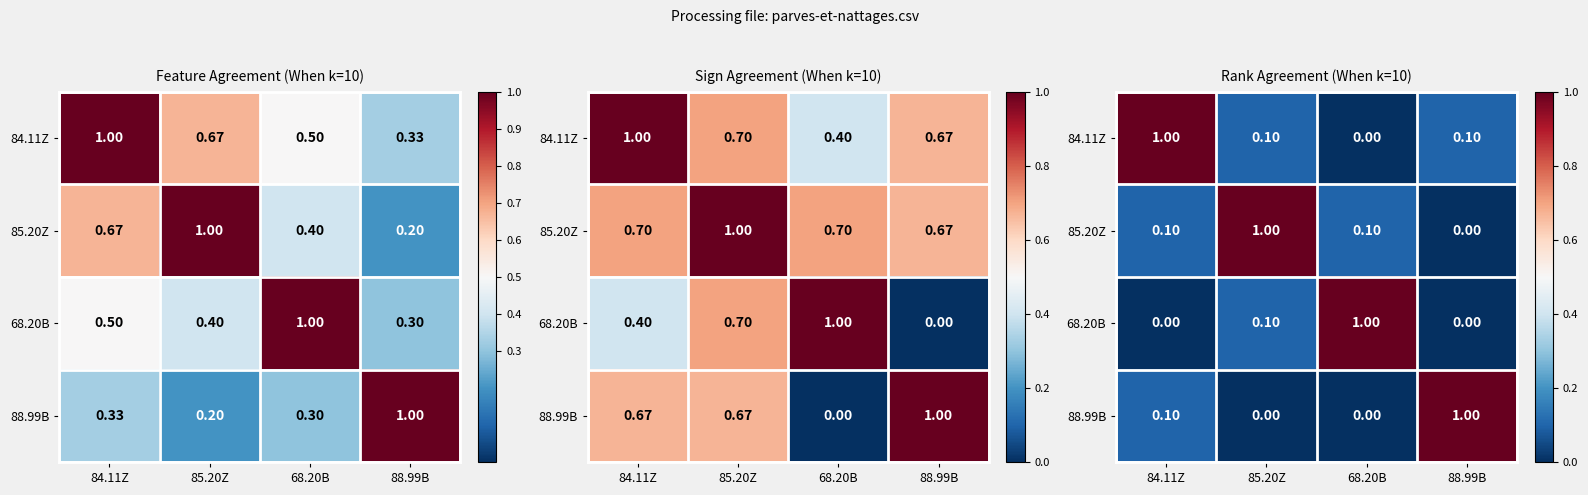

Is it true that 68.20B equals 0.5 at 88.99B?

False